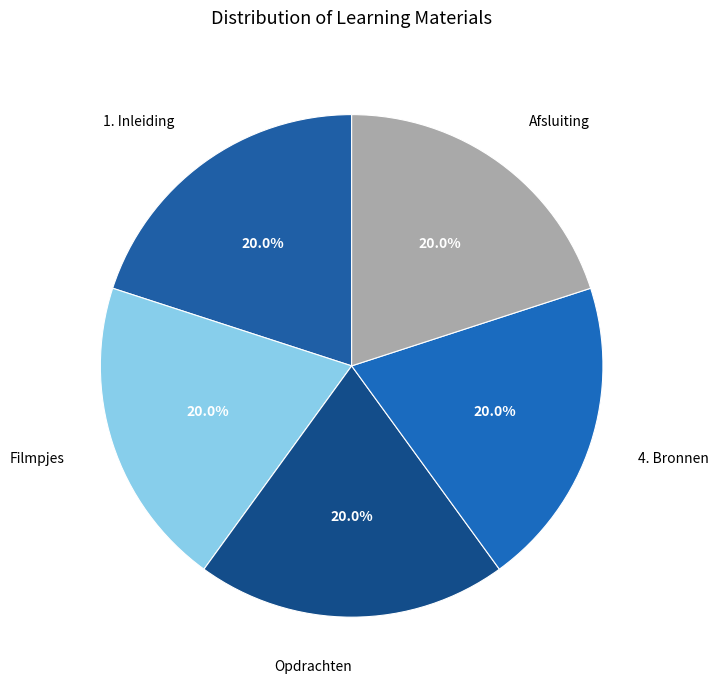

What percentage is the 1. Inleiding slice, to the nearest percent?

20%